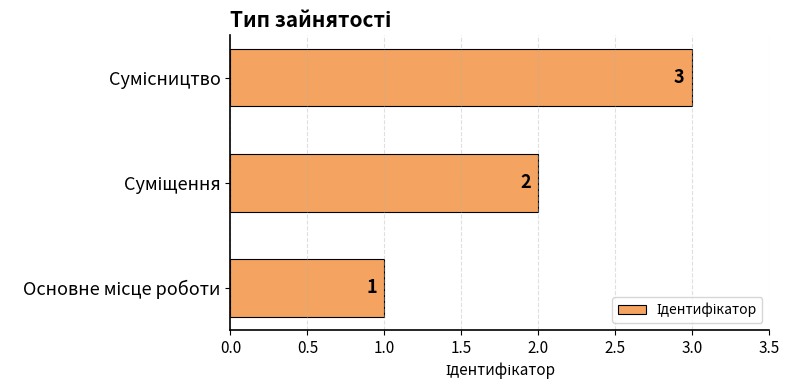

How many values are between 1 and 3?

3